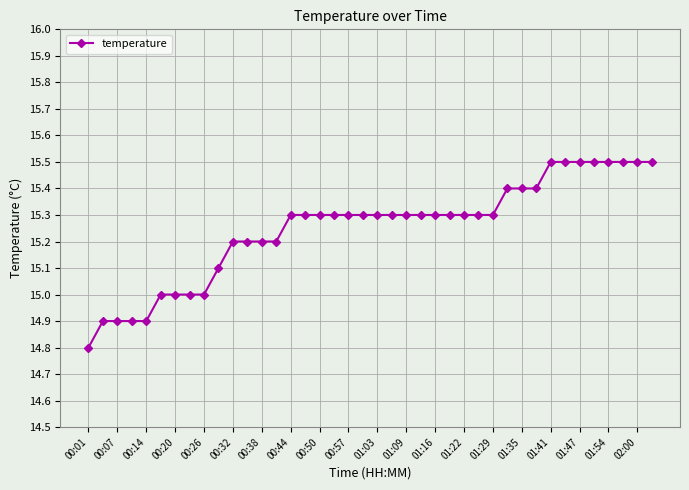

Does the chart display data point markers on the line(s)?

Yes